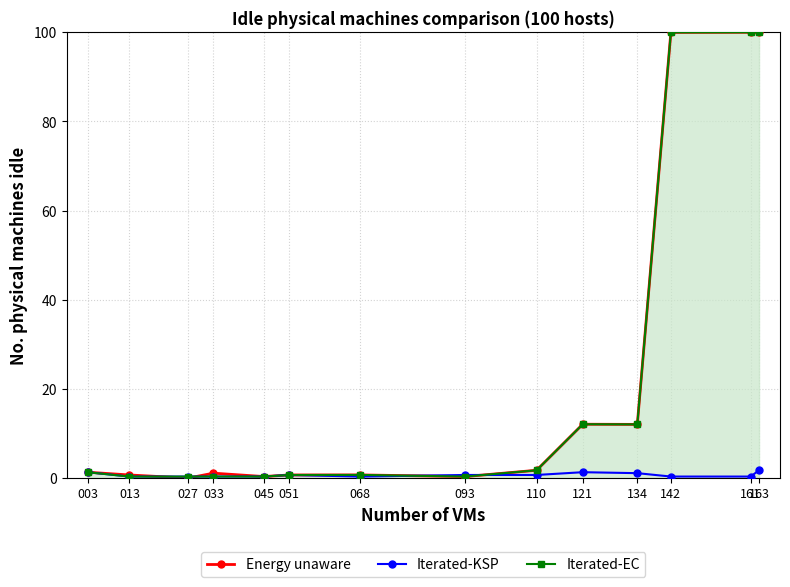

What is the value of the Iterated-KSP point at the 11th from the left?

1.1